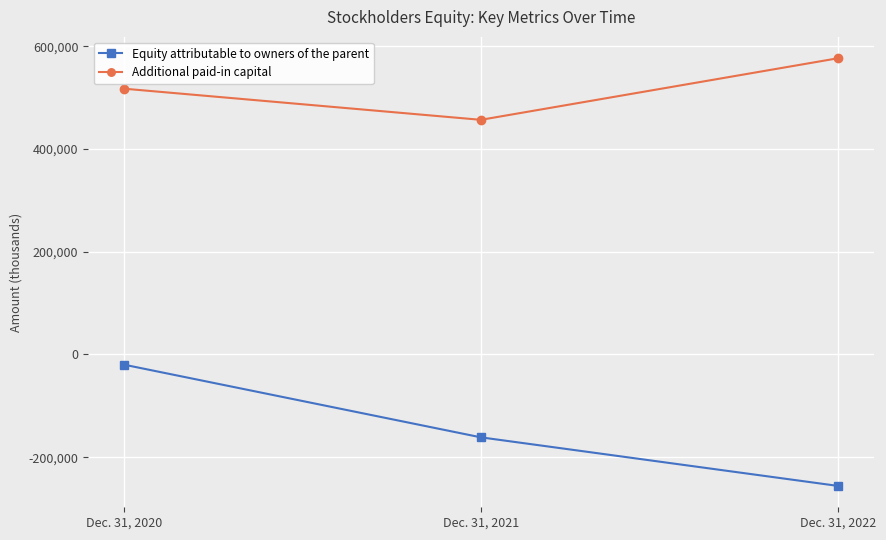

What is the difference between the Additional paid-in capital values at Dec. 31, 2021 and Dec. 31, 2022?

119837